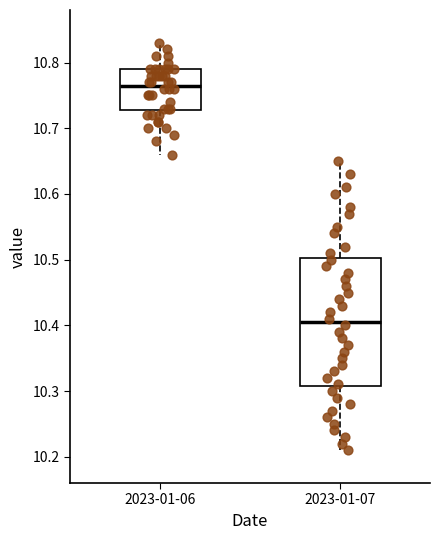

Comparing the boxes themselves (not the whiskers), which one is the tallest?

2023-01-07